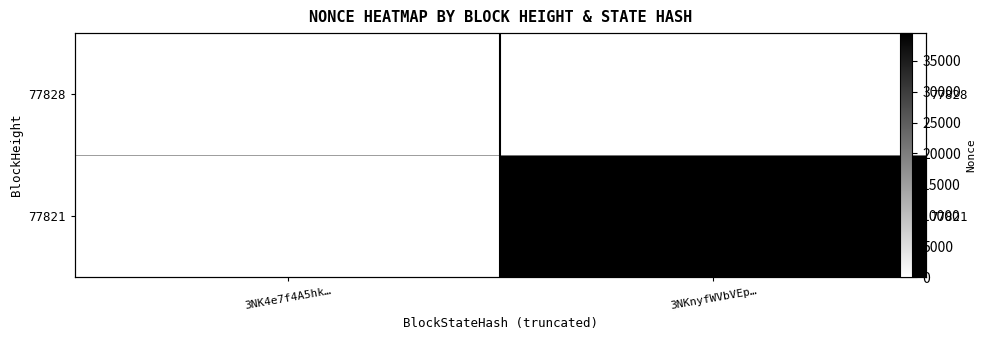

Which category has the lowest value across all series?

3NK4e7f4A5hk…